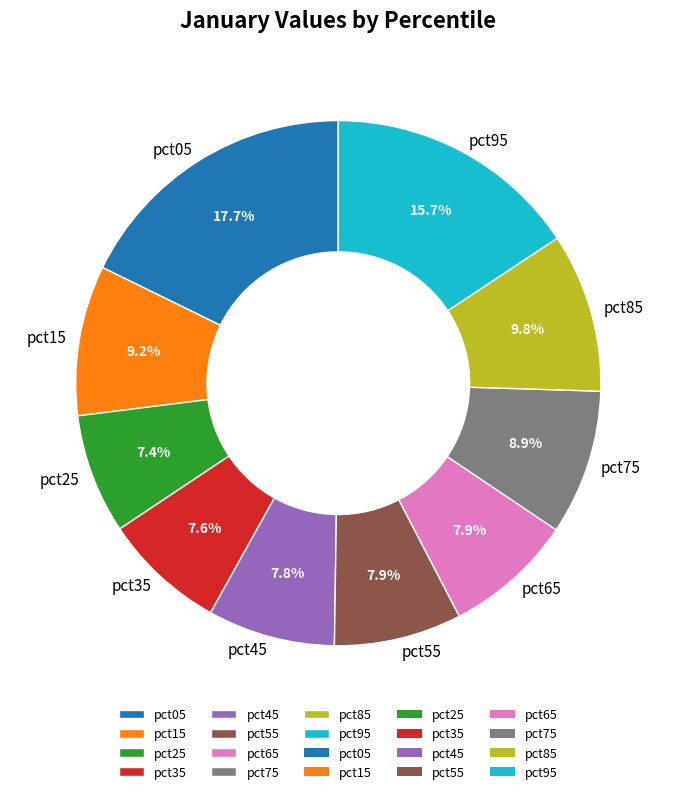

To the nearest percent, what is the difference between the largest and smallest slice percentages?

10%